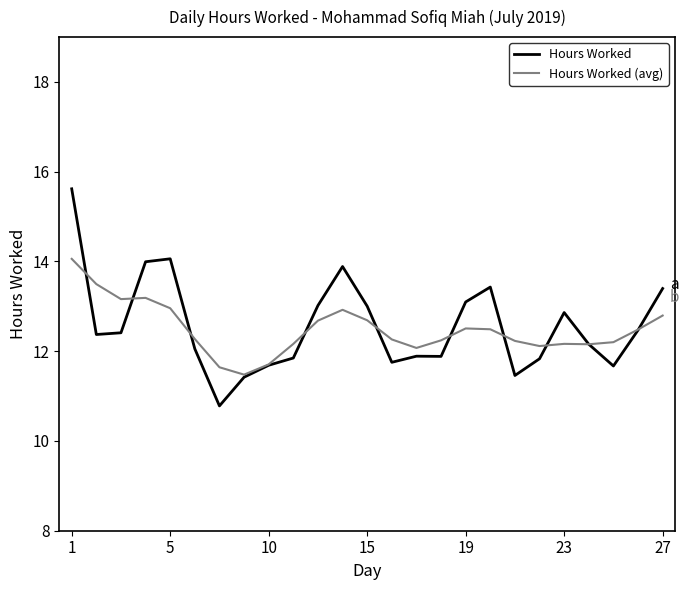

What is the smallest value displayed?

10.8